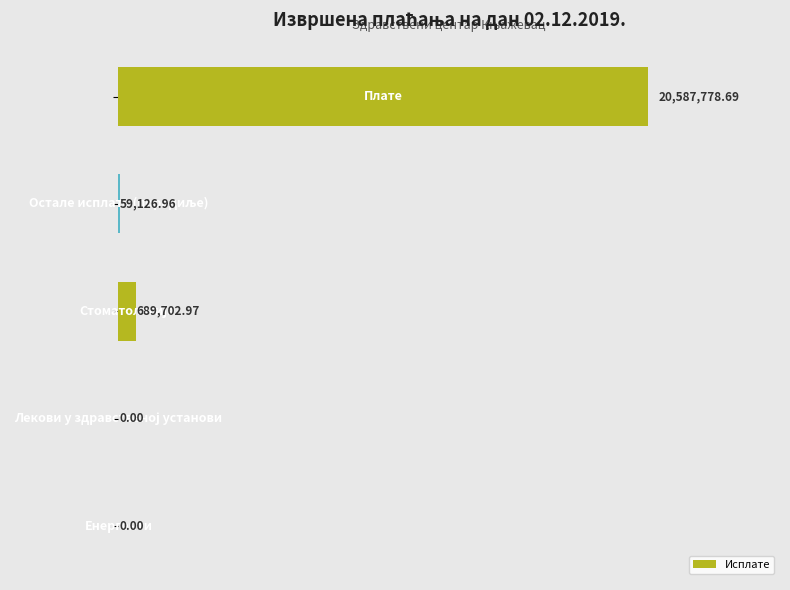

What is the sum of all values?

21336608.6